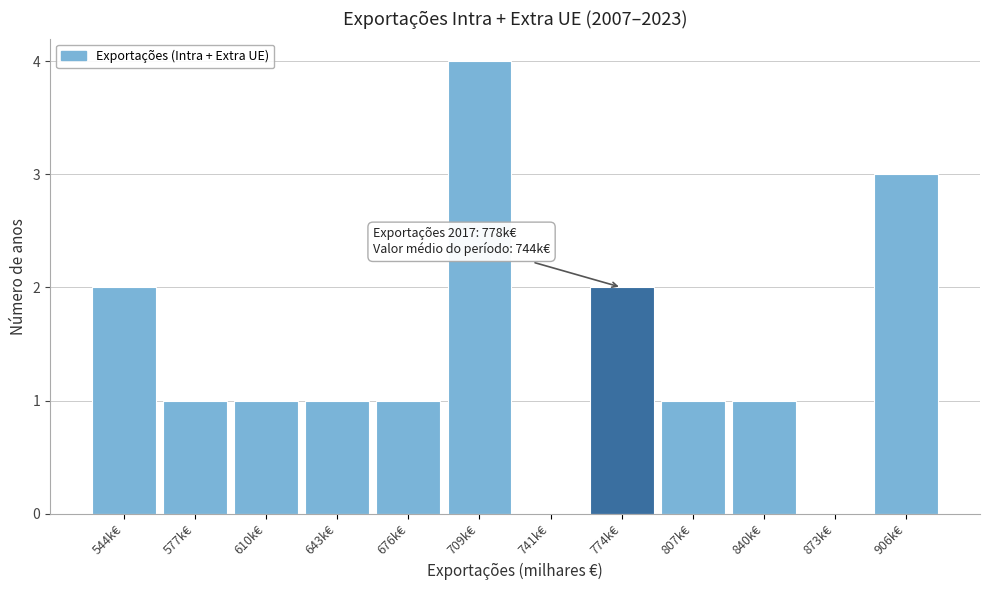

Reading left to right, what are all the values shown in this chart?

544k€=2	577k€=1	610k€=1	643k€=1	676k€=1	709k€=4	741k€=0	774k€=2	807k€=1	840k€=1	873k€=0	906k€=3